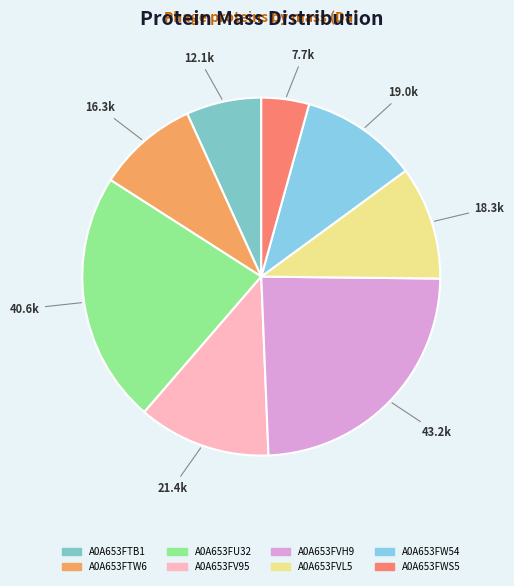

To the nearest percent, what portion does A0A653FVL5 represent?

10%